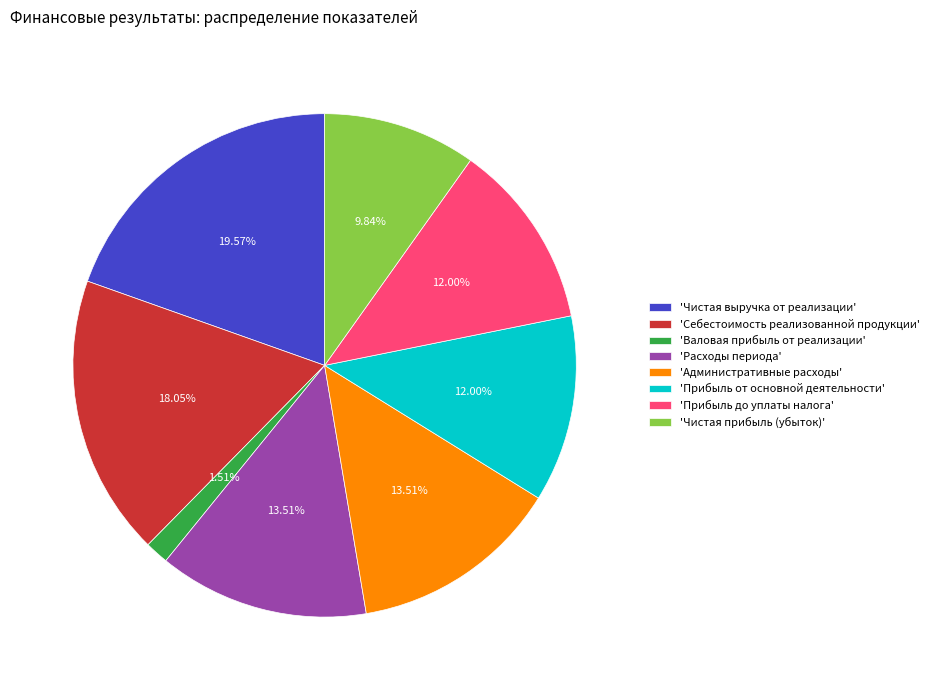

Is the sum of 'Чистая выручка от реализации' and 'Чистая прибыль (убыток)' greater than half?

No